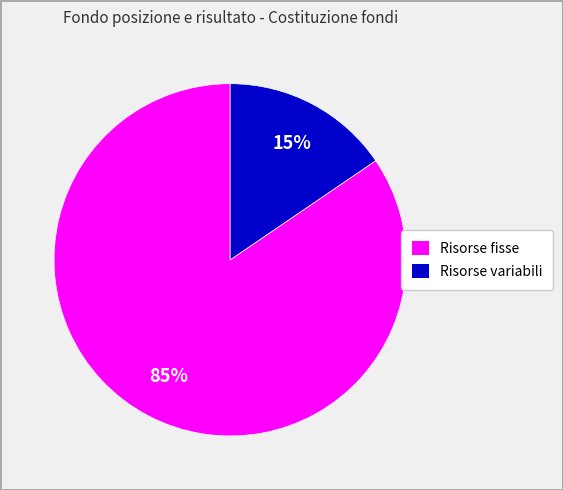

To the nearest percent, what is the average slice percentage?

50%